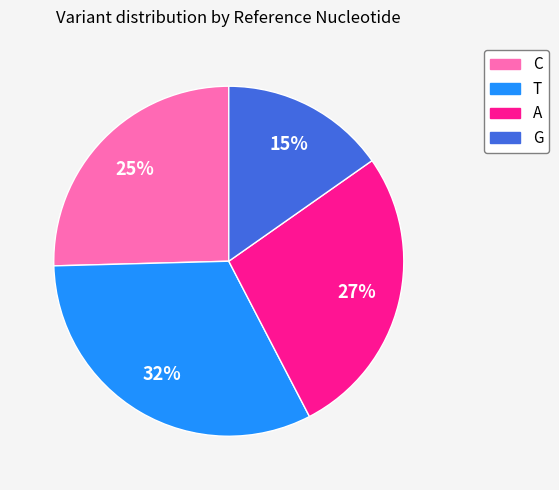

Is the sum of T and A greater than half?

Yes